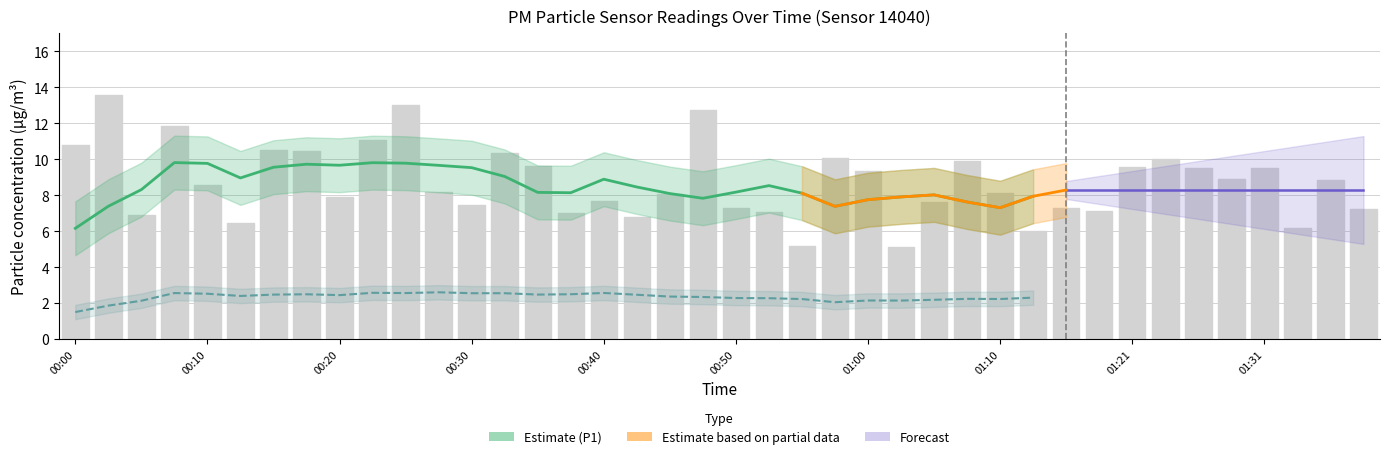

List the labels in order of value, largest first.

00:02, 00:25, 00:47, 00:07, 00:22, 00:00, 00:15, 00:17, 00:32, 00:57, 01:23, 01:07, 00:35, 01:21, 01:26, 01:31, 01:00, 01:29, 01:36, 00:10, 00:27, 01:10, 00:45, 00:20, 00:40, 01:05, 00:30, 00:50, 01:15, 01:39, 01:18, 00:52, 00:37, 00:05, 00:42, 00:12, 01:34, 01:13, 00:55, 01:02